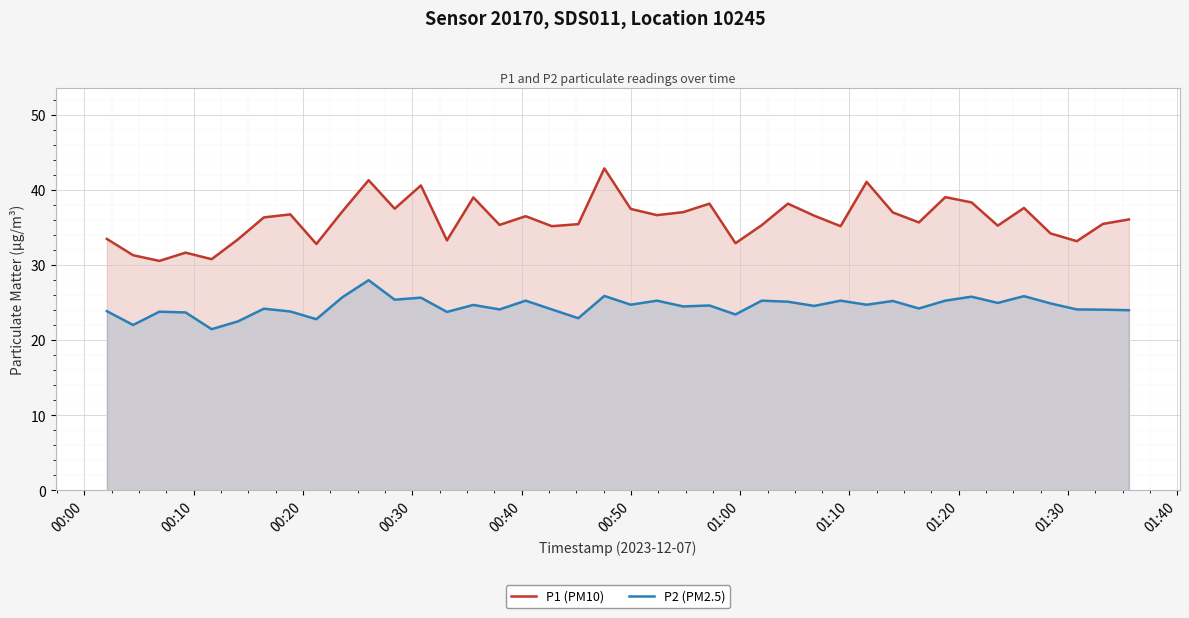

True or false: P2 (PM2.5) and P1 (PM10) intersect in this chart.

False